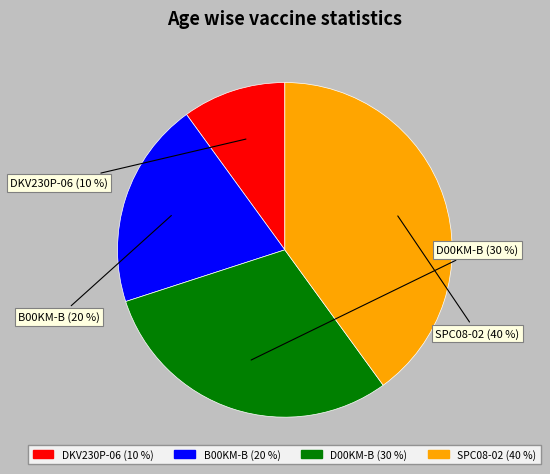

To the nearest percent, what portion does DKV230P-06 represent?

10%